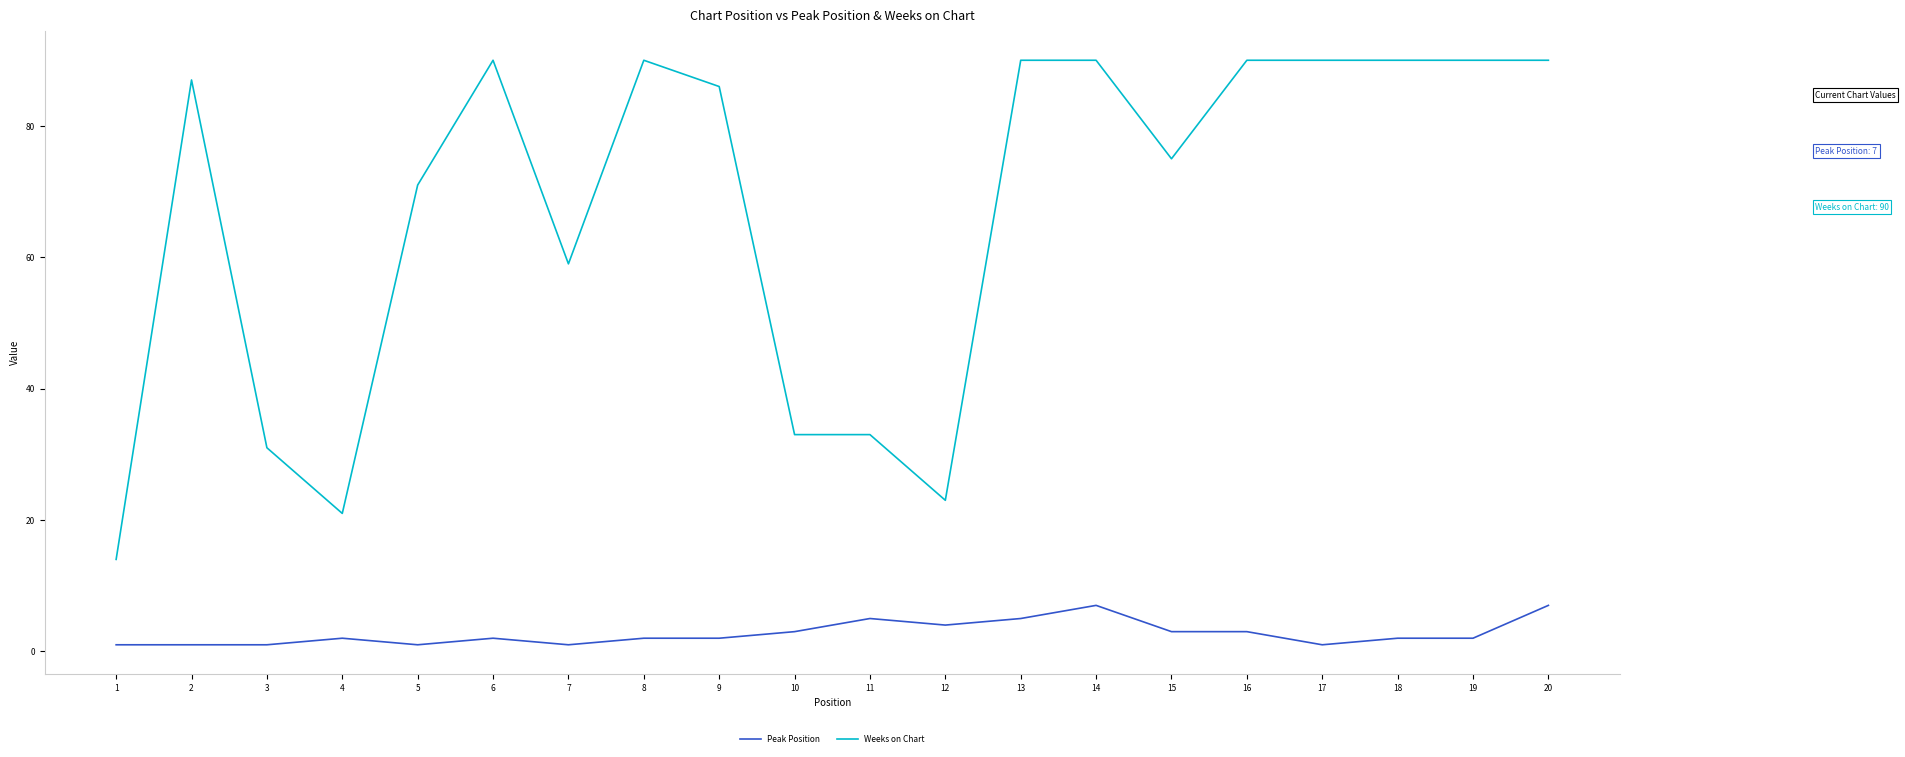

How many lines are shown in the chart?

2